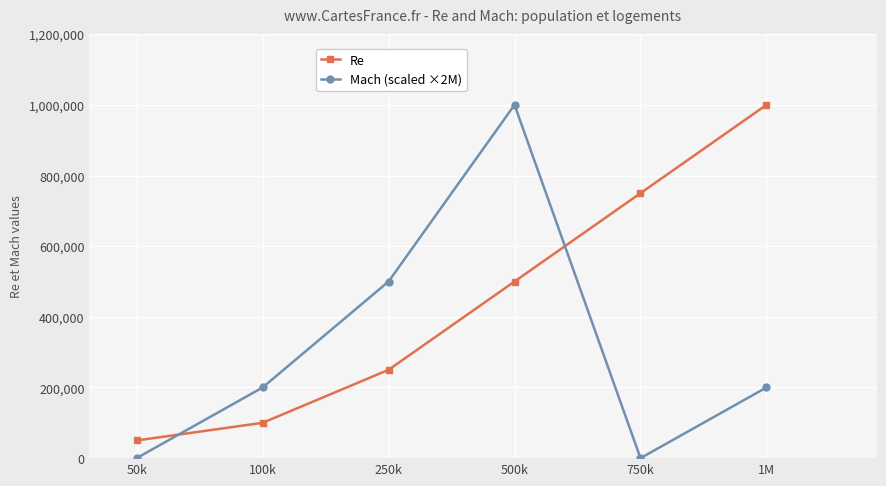

At 50k, list the series in order from largest to smallest.

Re, Mach (scaled ×2M)